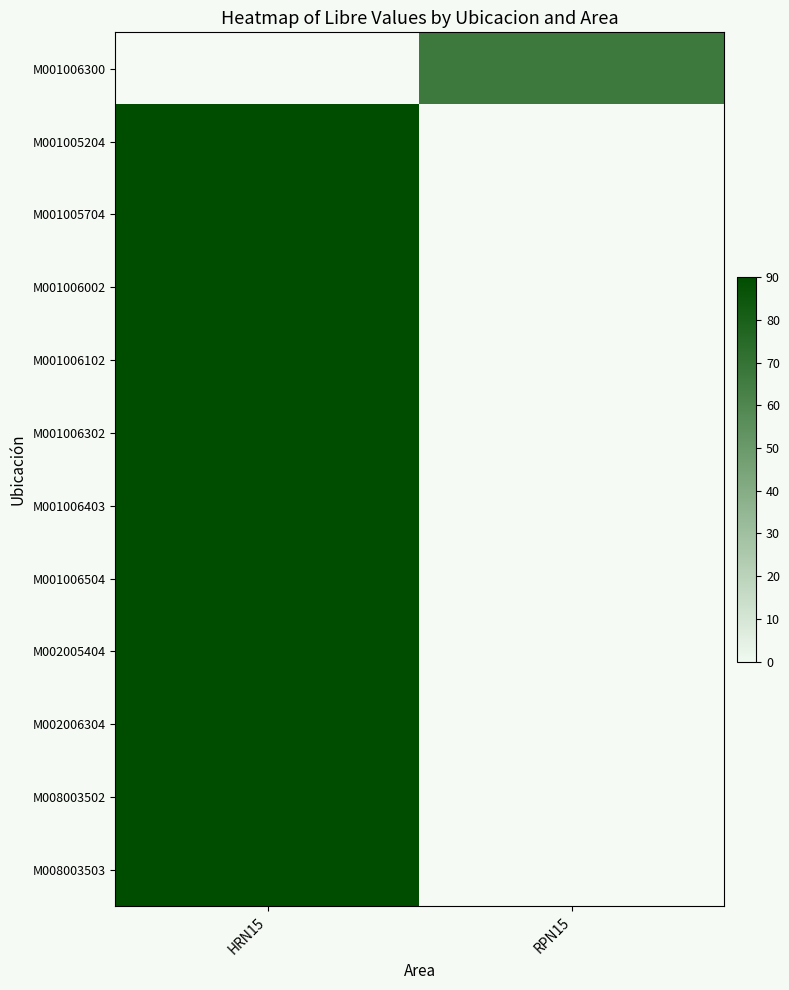

List the series in order of their peak value, lowest first.

M001006300, M001005204, M001005704, M001006002, M001006102, M001006302, M001006403, M001006504, M002005404, M002006304, M008003502, M008003503